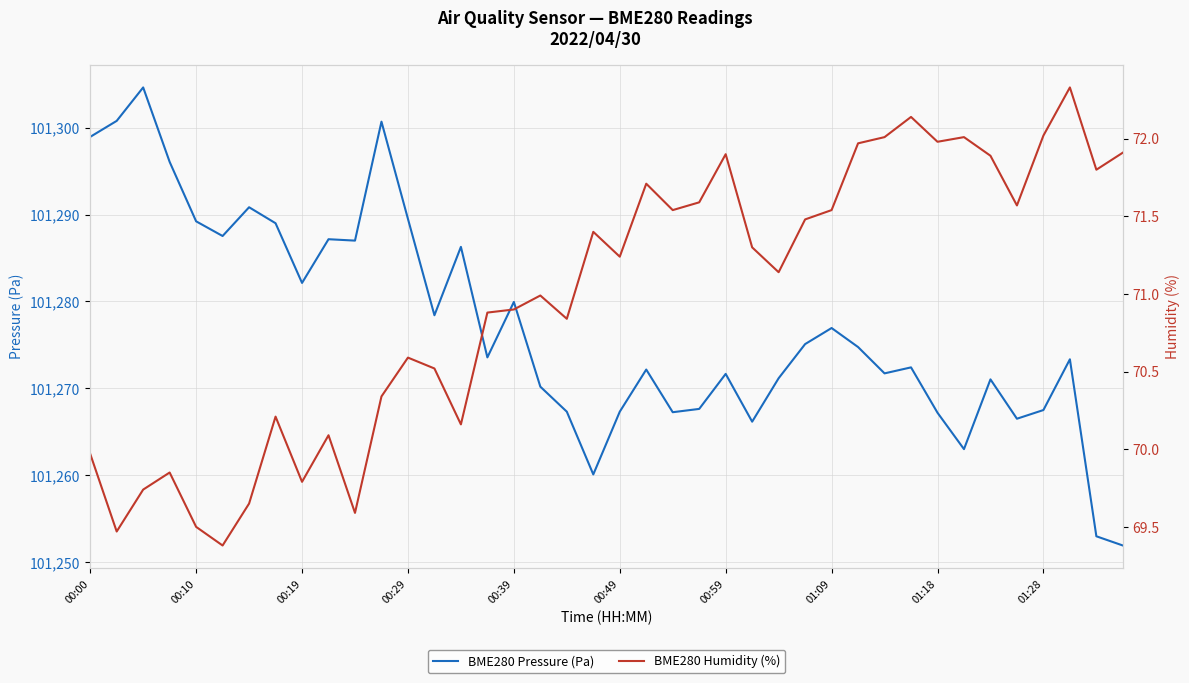

Between 00:49 and 25, which series saw the biggest shift?

BME280 Pressure (Pa)